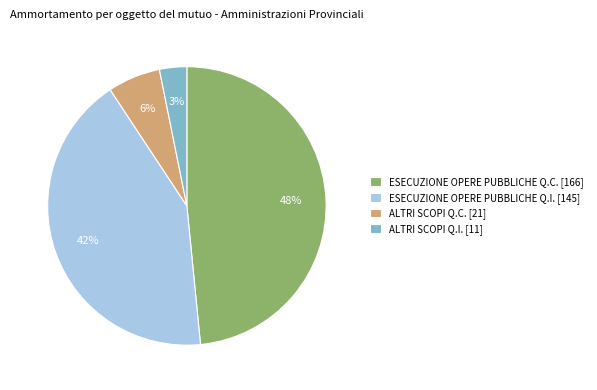

To the nearest percent, what portion does ALTRI SCOPI Q.C. represent?

6%